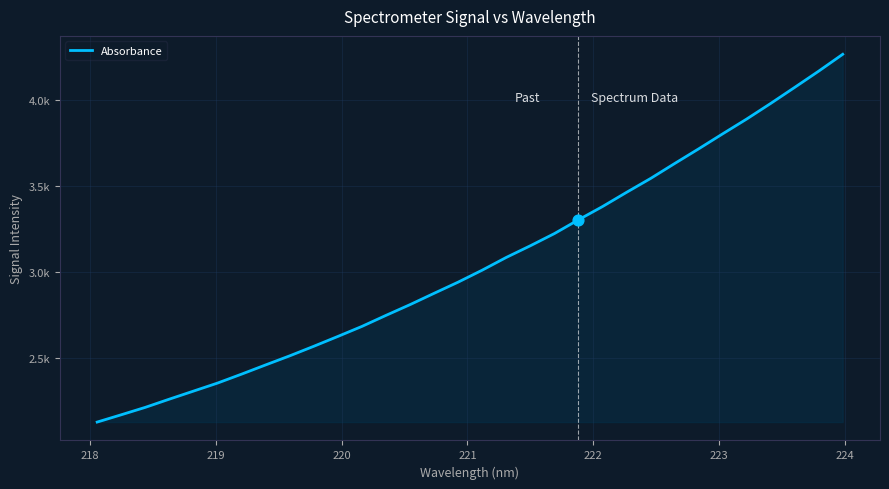

Is this an area chart (filled region under the line)?

Yes